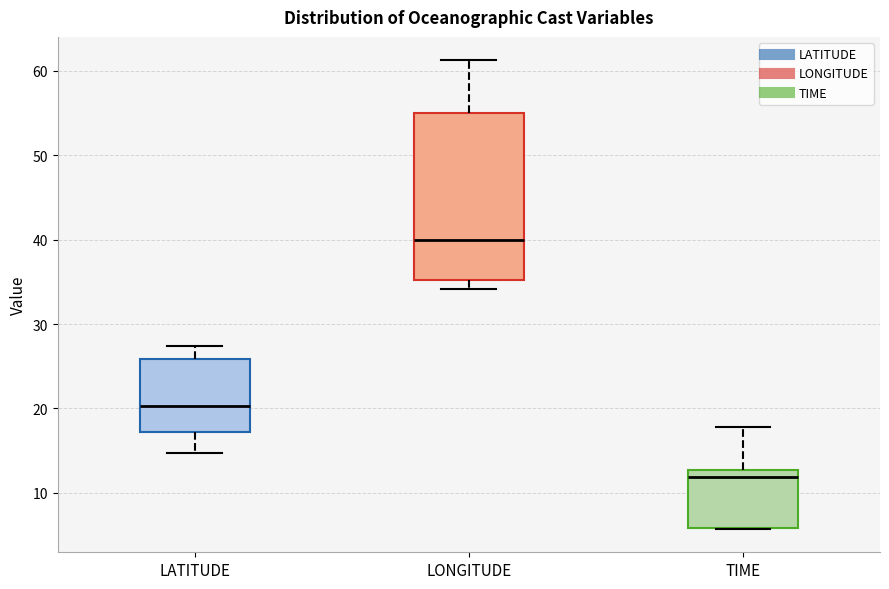

Comparing the boxes themselves (not the whiskers), which one is the tallest?

LONGITUDE